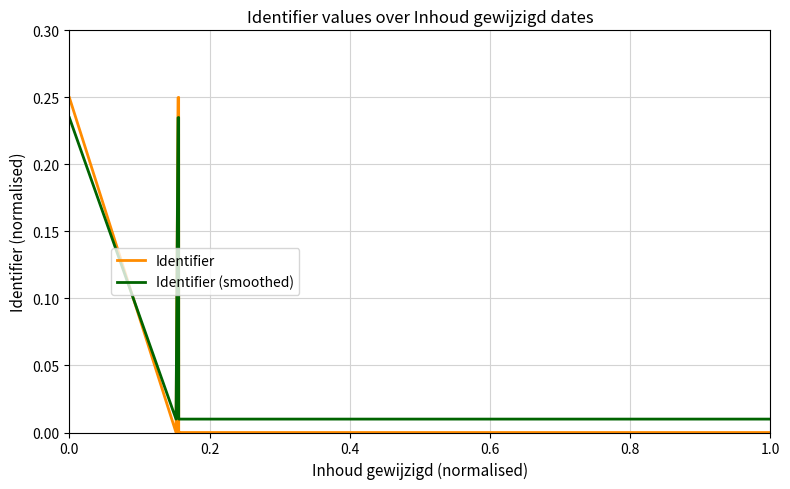

Which series has the largest range (max minus min)?

Identifier